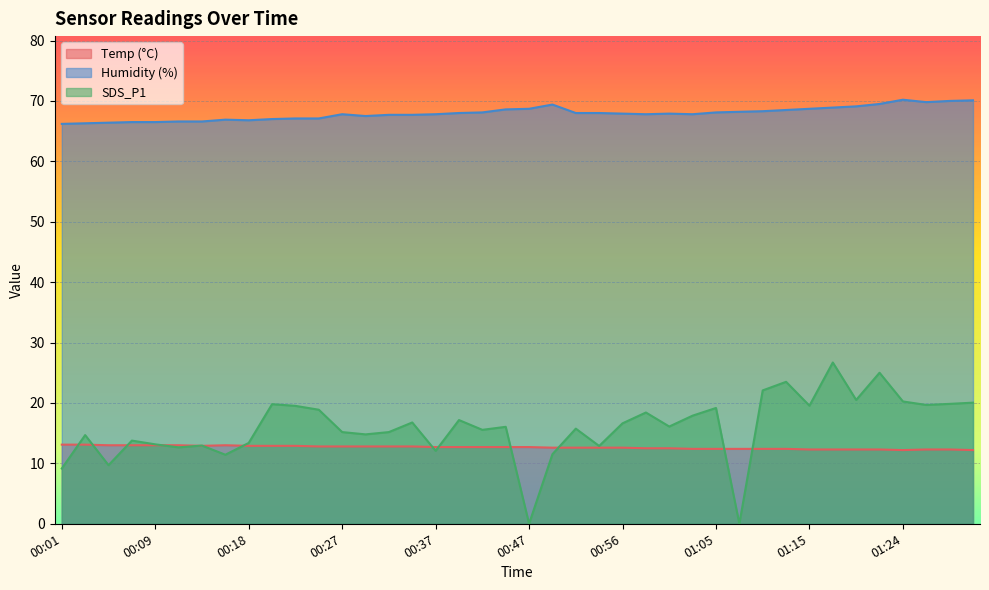

What is the value of the Humidity point at the 29th from the left?

68.1